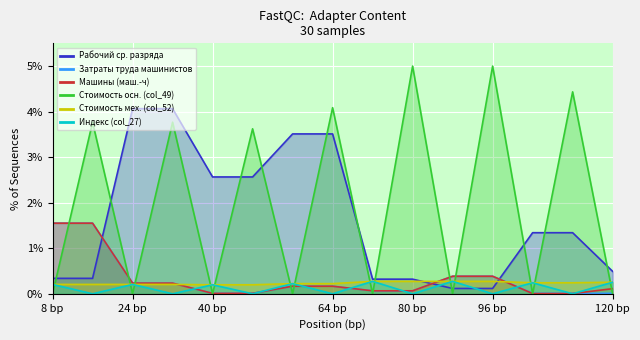

At how many categories does at least one series exceed 1?

12